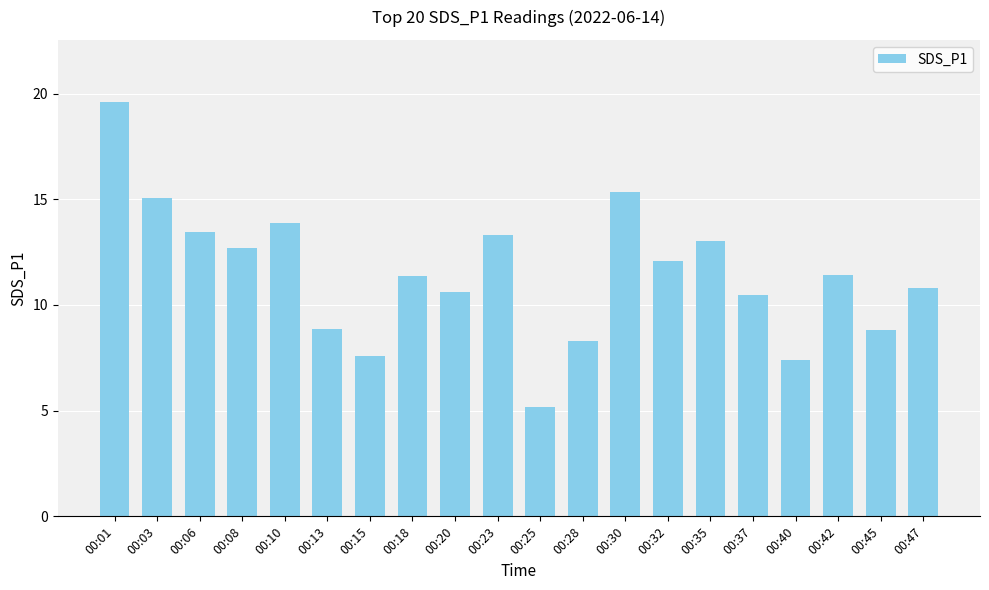

What is the difference between the second highest and minimum values?

10.2